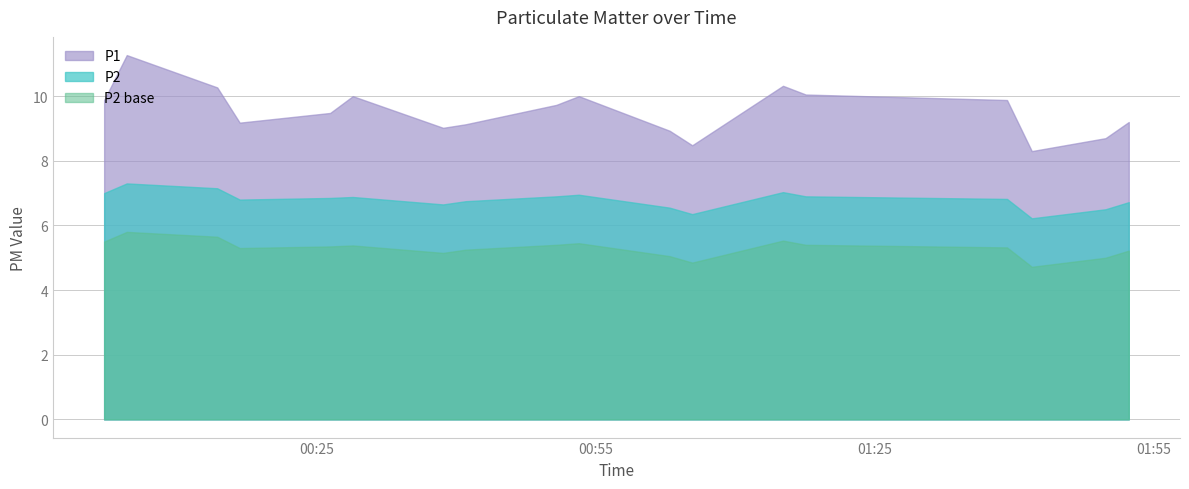

How many distinct data groups are displayed?

3